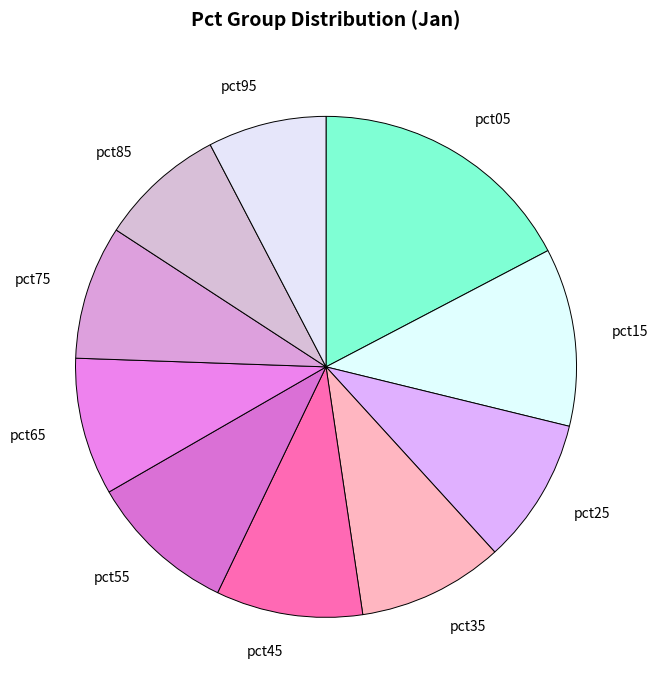

The pct05 slice represents 28% of the pie. True or false?

False